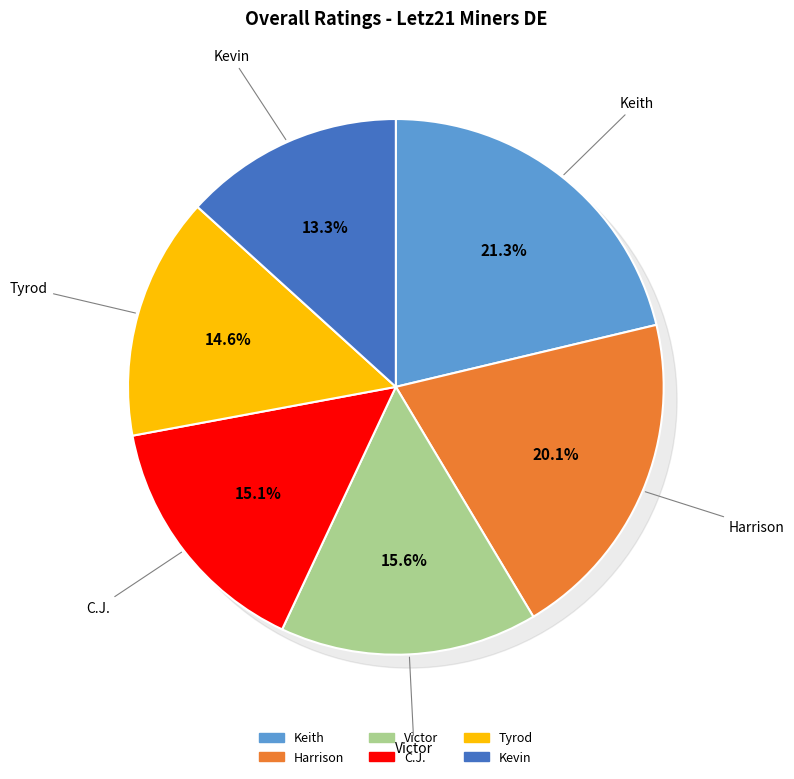

How much of the chart is everything except Keith?

78.7%